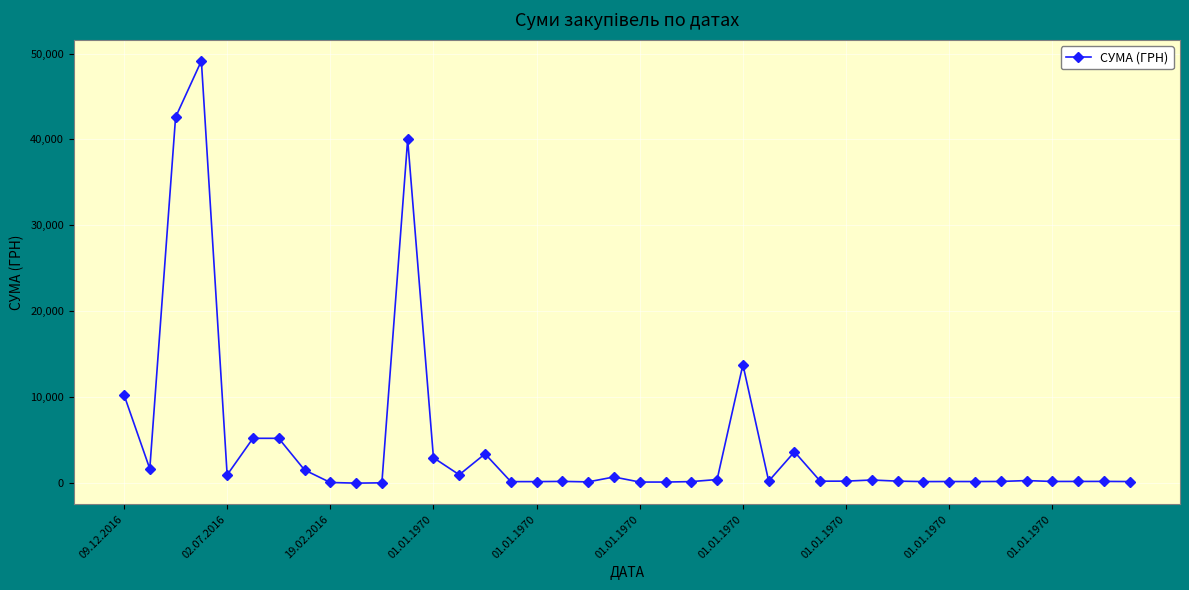

How many lines are shown in the chart?

1